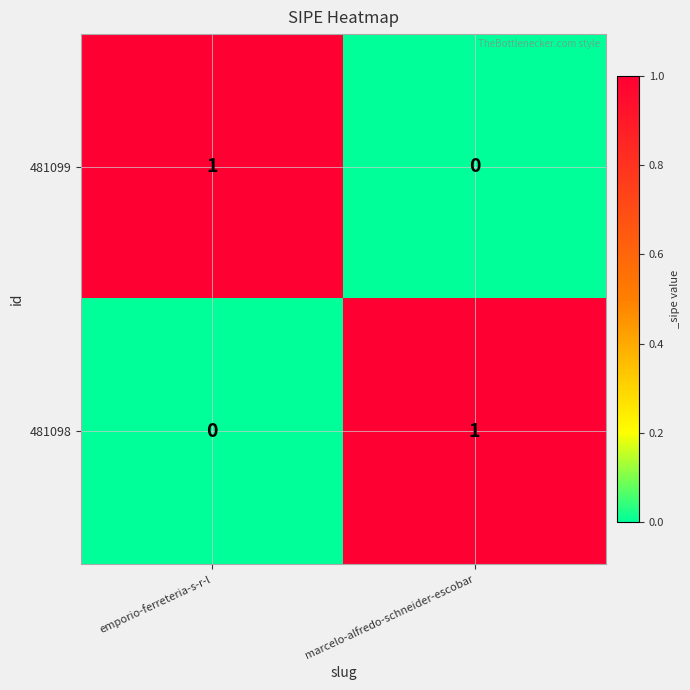

Is the value of 481099 at emporio-ferreteria-s-r-l greater than the value of 481098 at emporio-ferreteria-s-r-l?

Yes